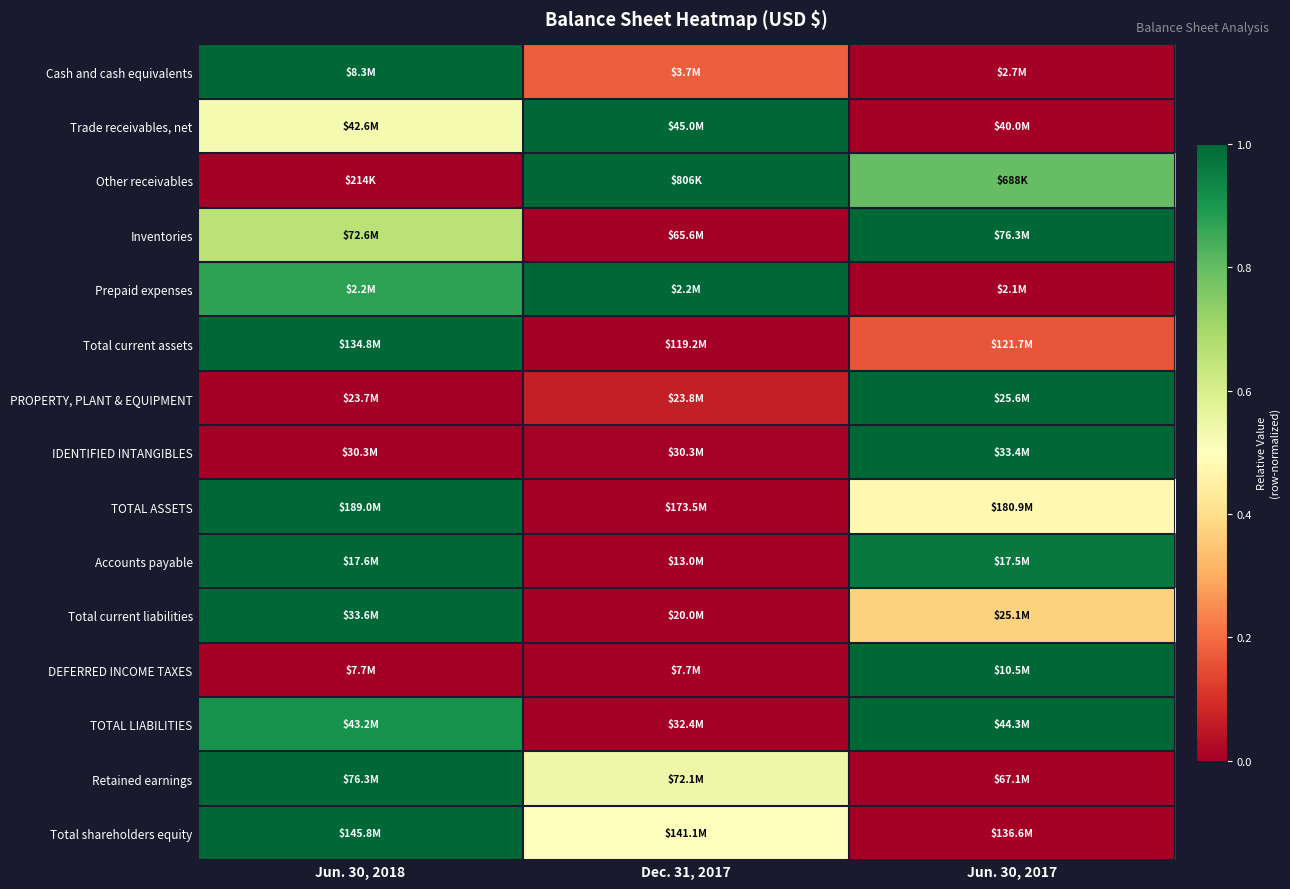

How many categories are shown in the chart?

3